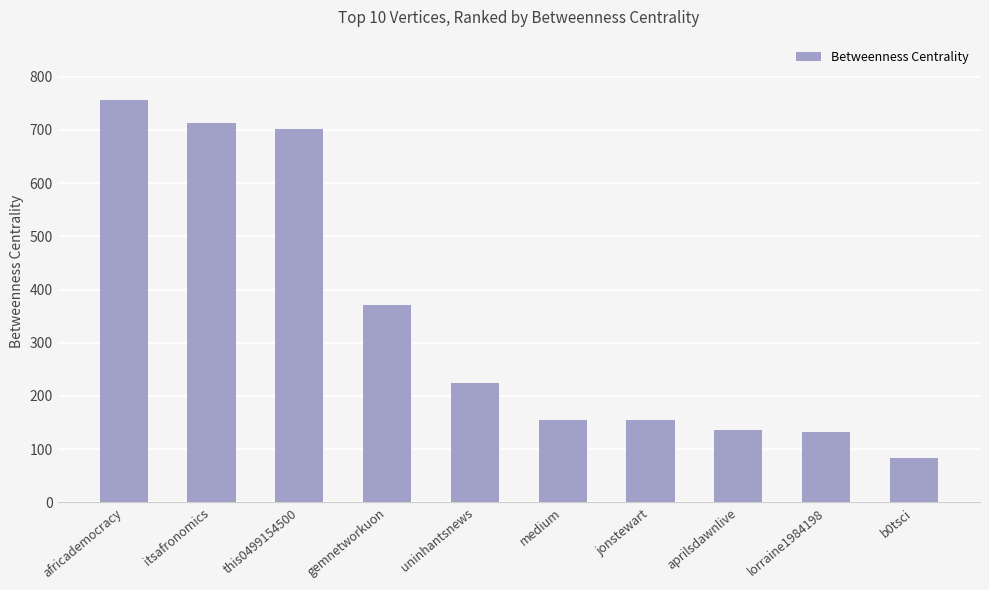

The chart shows a value of 1090.5 at africademocracy. True or false?

False